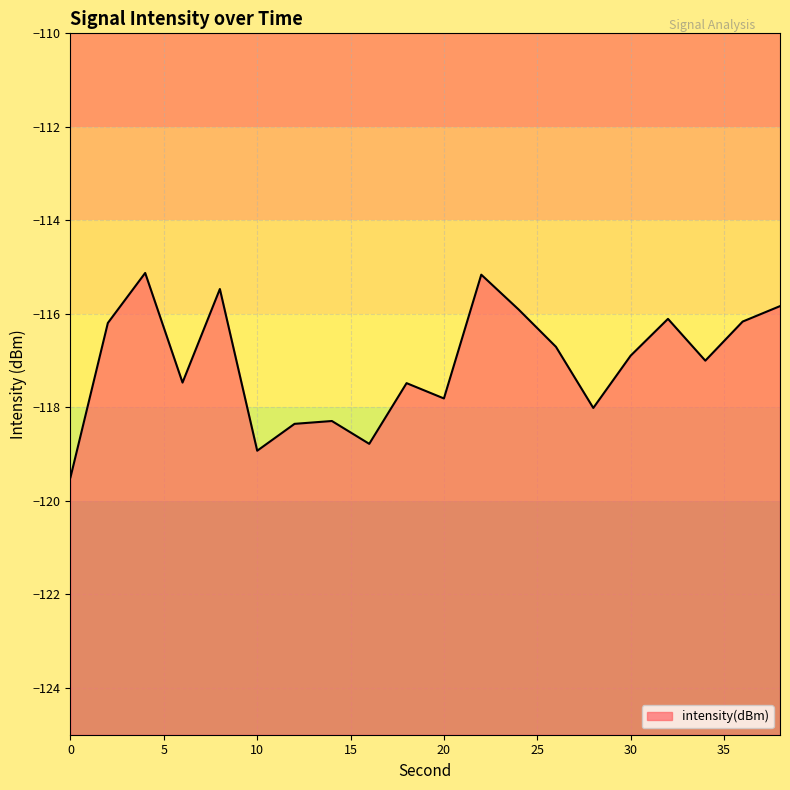

How many interior local peaks (higher than both neighbors) does the data have?

6